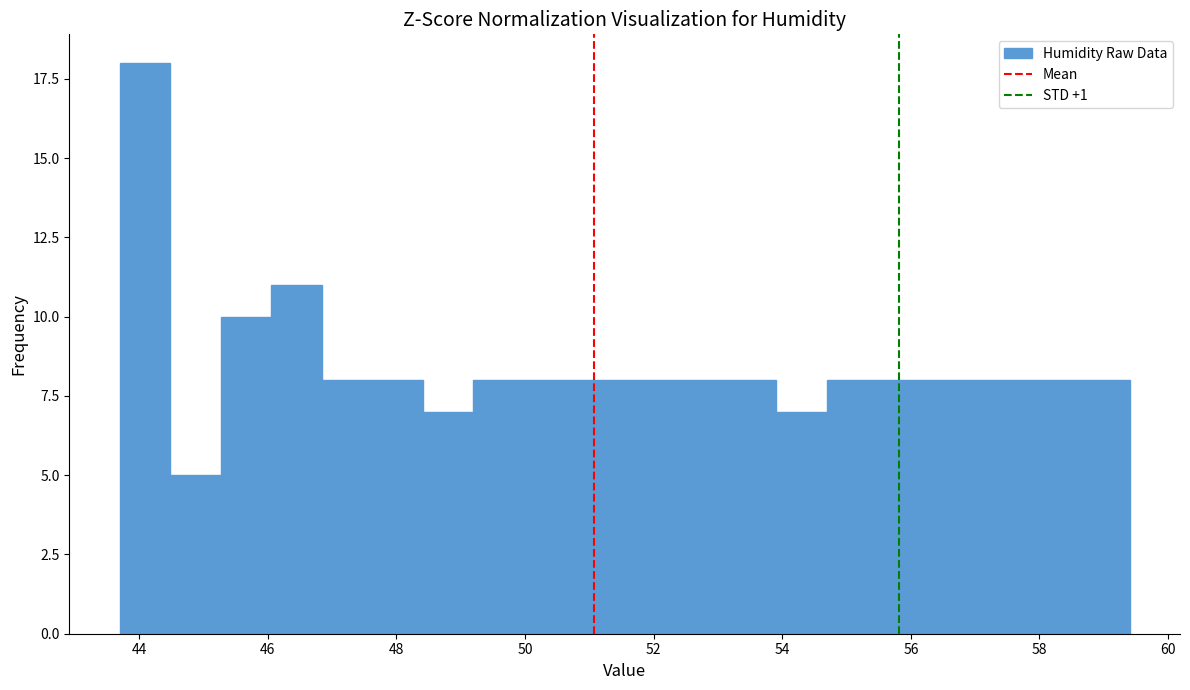

Around what value on the x-axis is the tallest bar? Give the approximate position of its centre, as read against the axis.

44.0